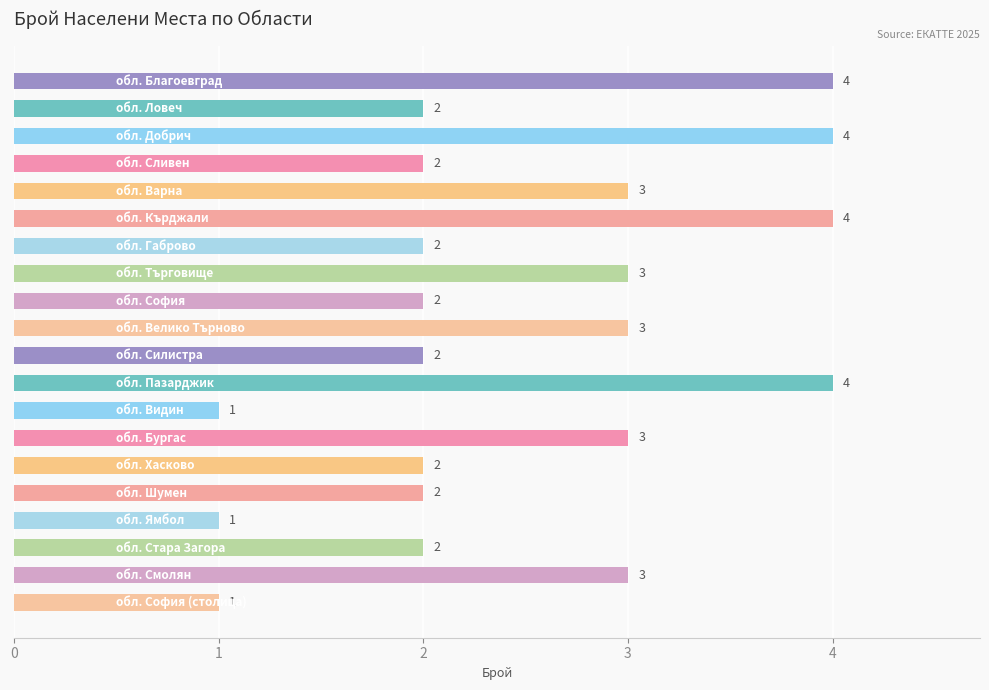

Reading top to bottom, what are all the values shown in this chart?

4	2	4	2	3	4	2	3	2	3	2	4	1	3	2	2	1	2	3	1